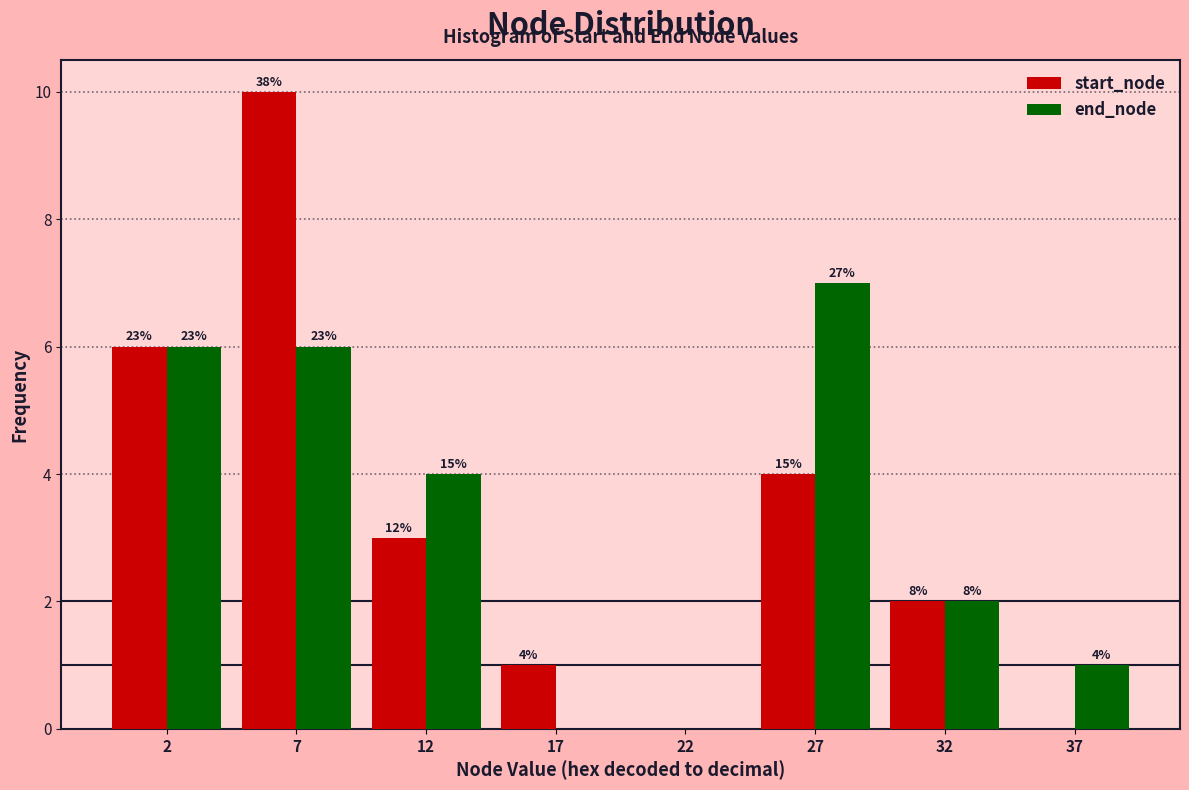

Does the chart contain stacked bars?

No